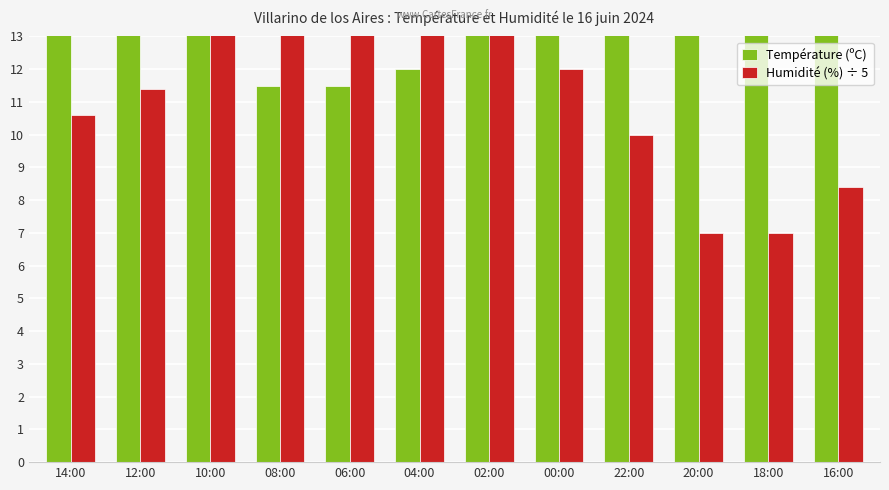

At which category is the sum across all series the highest?

14:00